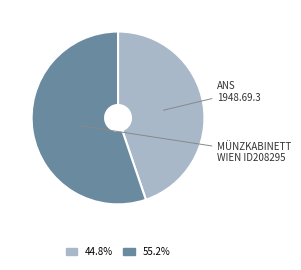

What is the smallest slice in the pie chart?

American Numismatic Society (1948.69.3)